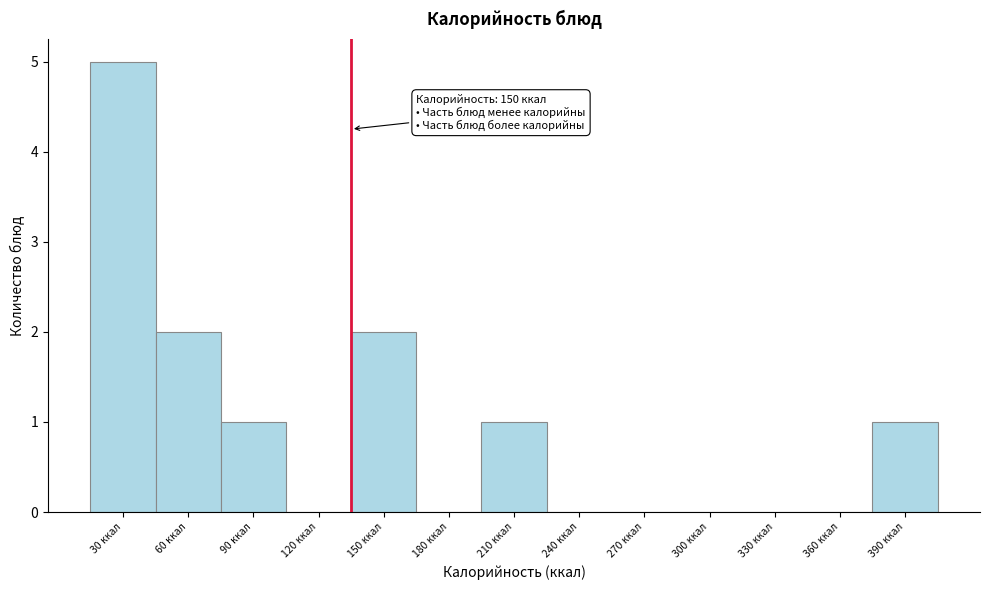

Reading left to right, extract all data points from this chart.

30 ккал=5	60 ккал=2	90 ккал=1	120 ккал=0	150 ккал=2	180 ккал=0	210 ккал=1	240 ккал=0	270 ккал=0	300 ккал=0	330 ккал=0	360 ккал=0	390 ккал=1